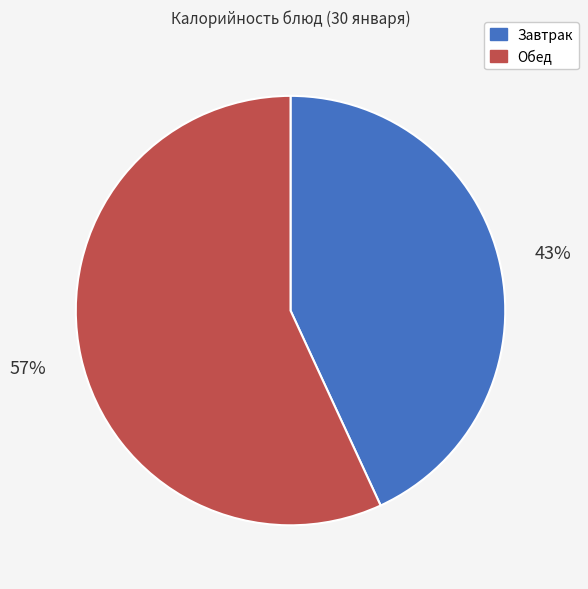

Does any single category account for the majority?

Yes